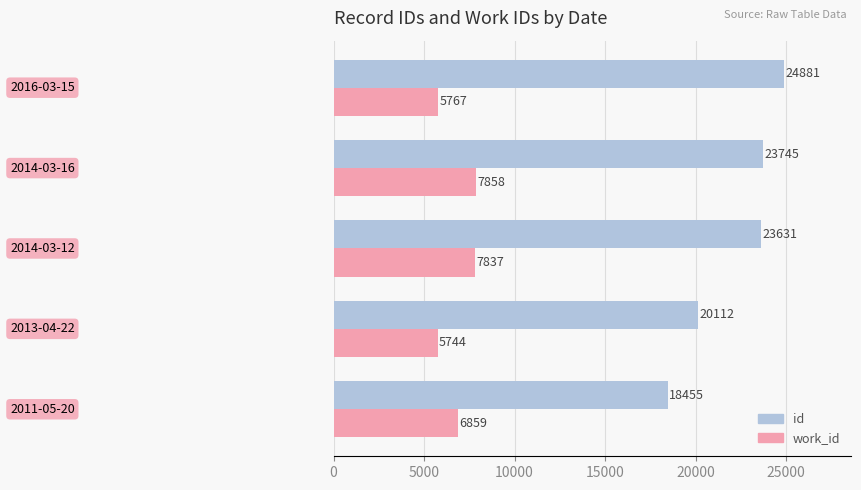

Which series has the largest range (max minus min)?

id